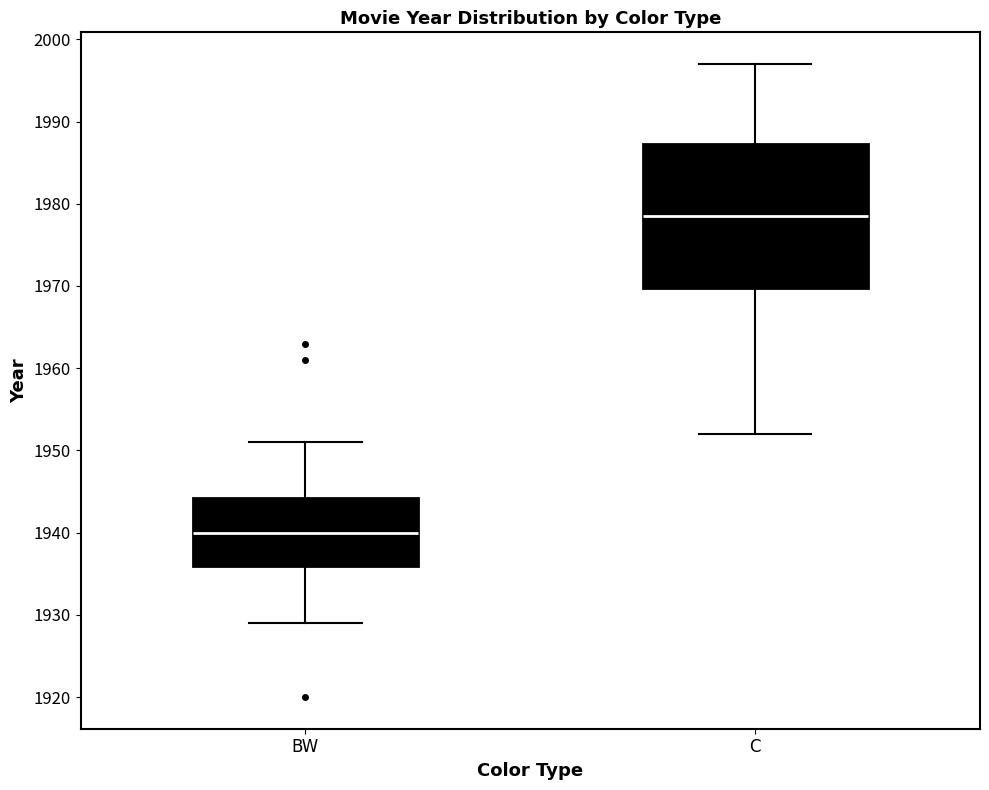

Where does the median line of the box for BW sit on the y-axis? The values are not printed on the chart, so give them approximately, as read against the axis.

1940